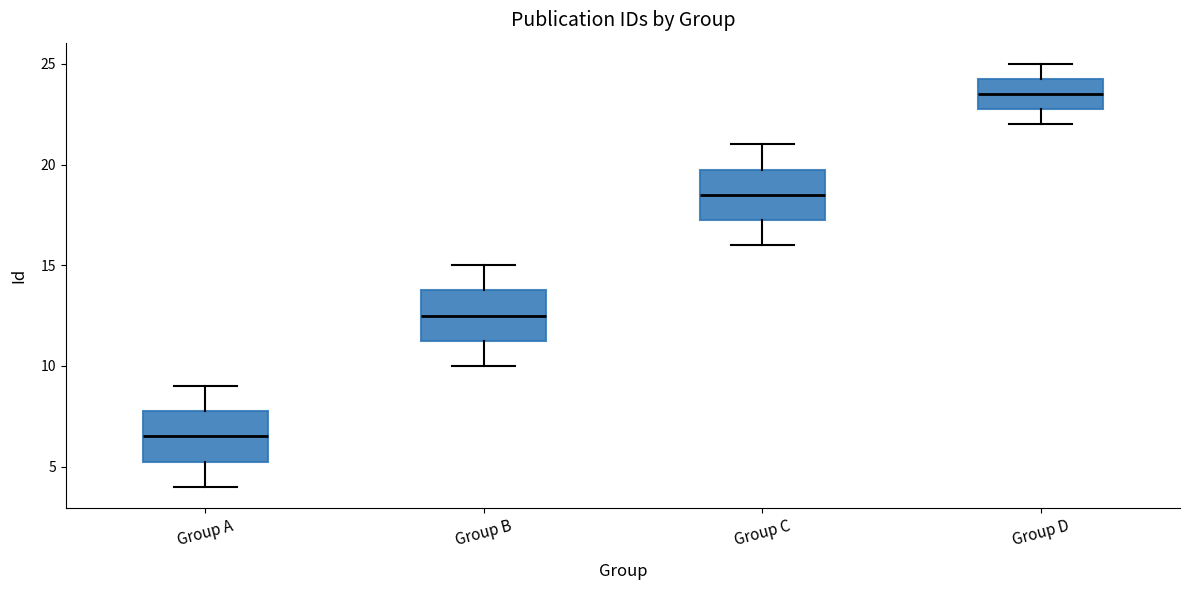

Which box has the lowest median line?

Group A